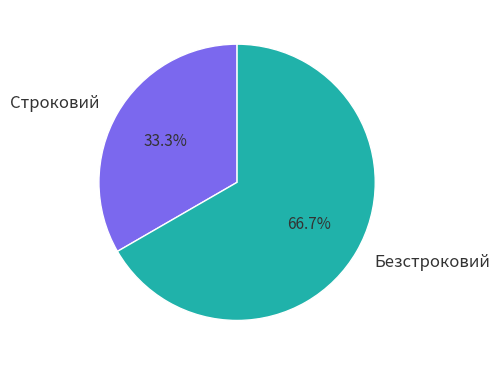

Rank the categories by value from lowest to highest.

Строковий, Безстроковий